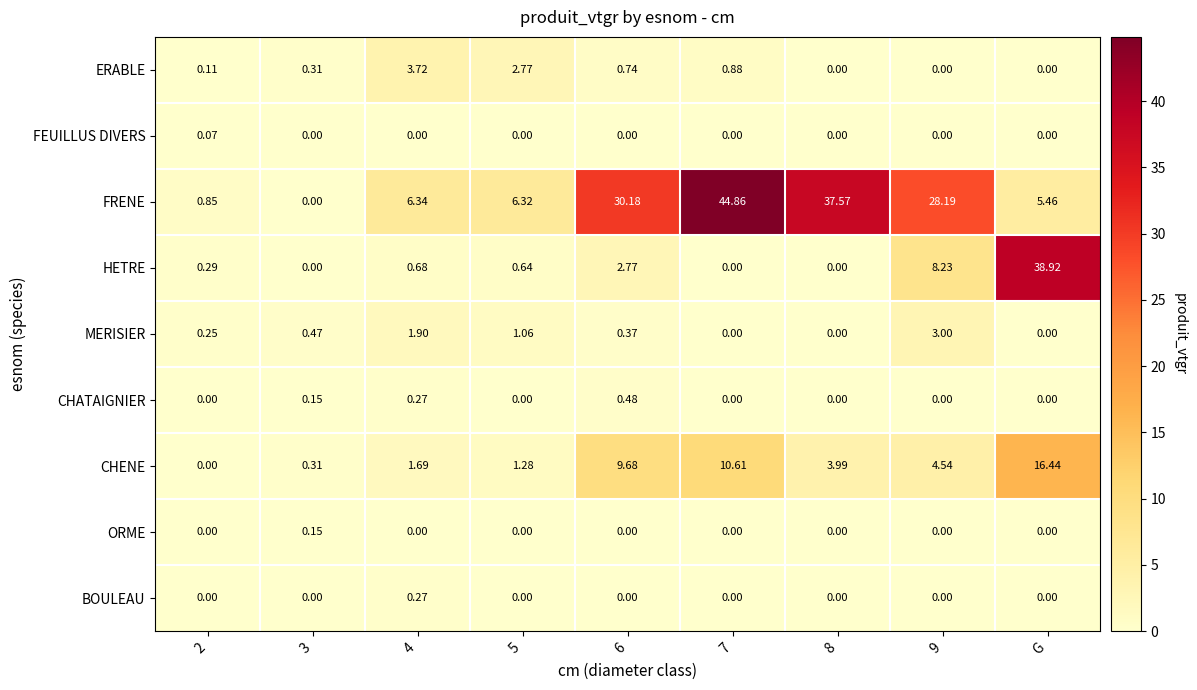

Rank the series by their maximum value, from lowest to highest.

FEUILLUS DIVERS, ORME, BOULEAU, CHATAIGNIER, MERISIER, ERABLE, CHENE, HETRE, FRENE